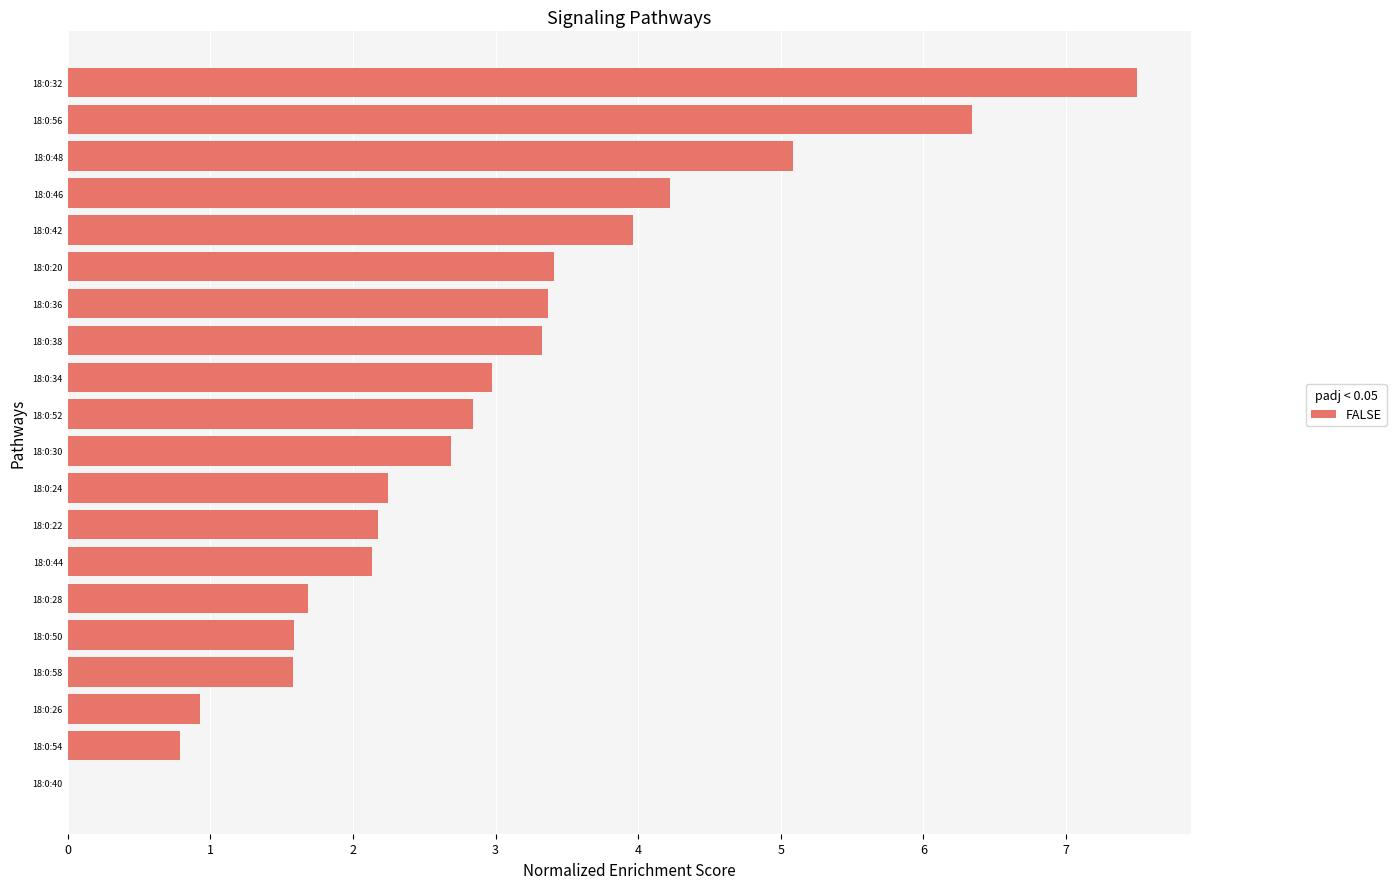

Reading top to bottom, transcribe all the data shown in this chart.

18:0:32=7.5	18:0:56=6.3	18:0:48=5.1	18:0:46=4.2	18:0:42=4.0	18:0:20=3.4	18:0:36=3.4	18:0:38=3.3	18:0:34=3.0	18:0:52=2.8	18:0:30=2.7	18:0:24=2.2	18:0:22=2.2	18:0:44=2.1	18:0:28=1.7	18:0:50=1.6	18:0:58=1.6	18:0:26=0.9	18:0:54=0.8	18:0:40=0.0